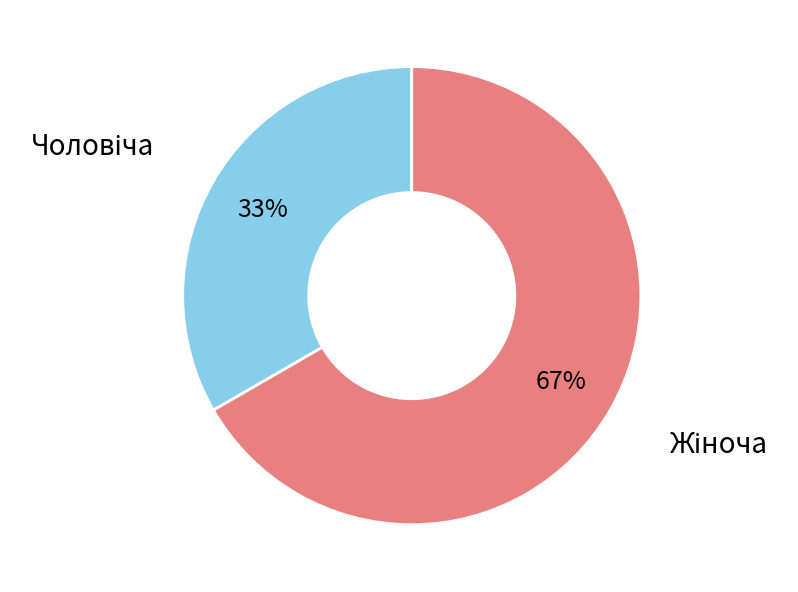

Count the number of slices in the pie.

2